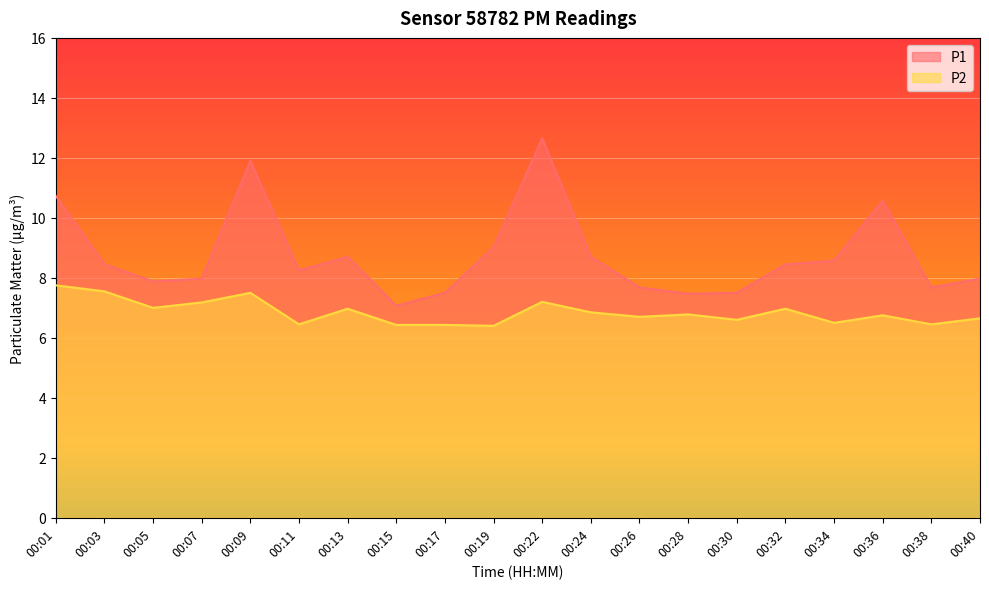

The value of P1 at 00:19 is 9.0. True or false?

True